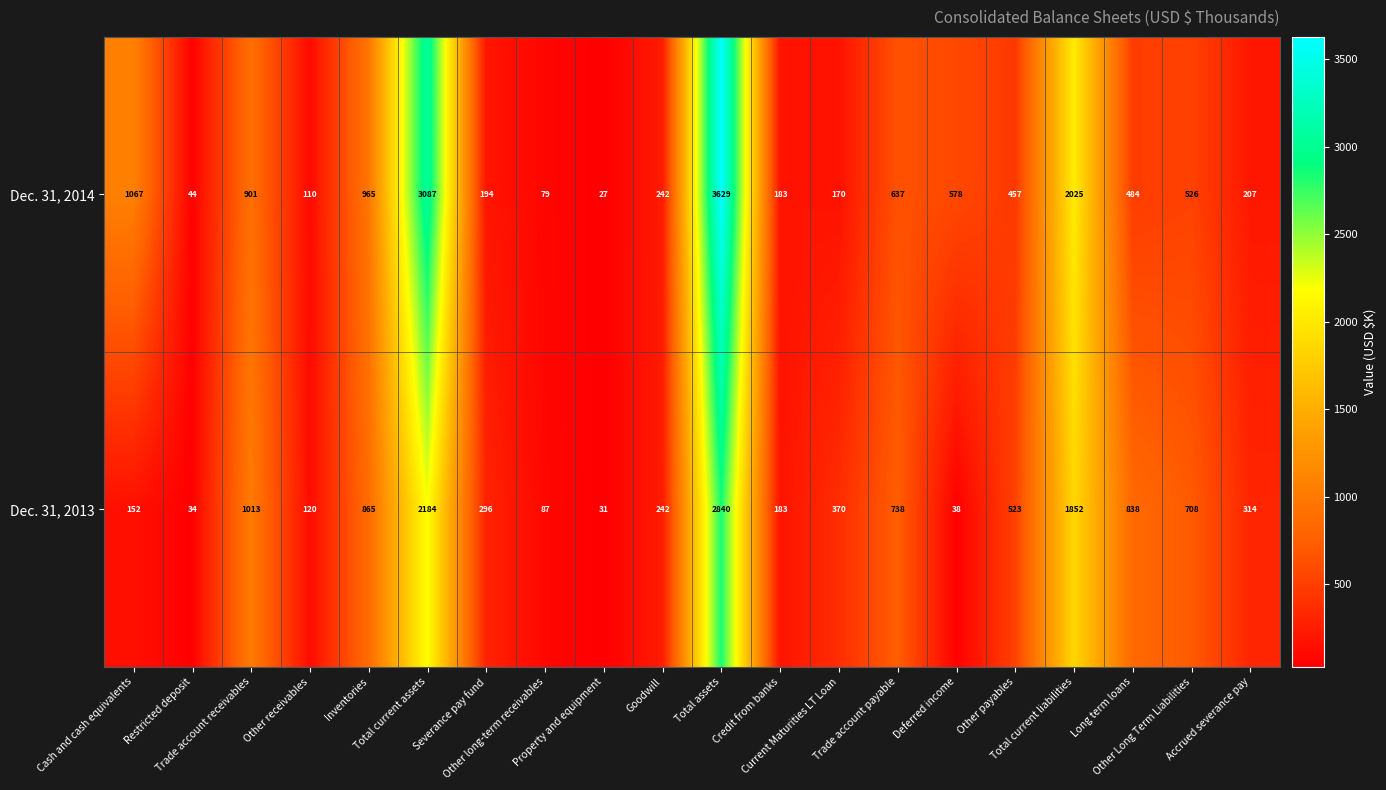

What is the maximum value for Dec. 31, 2013?

2840